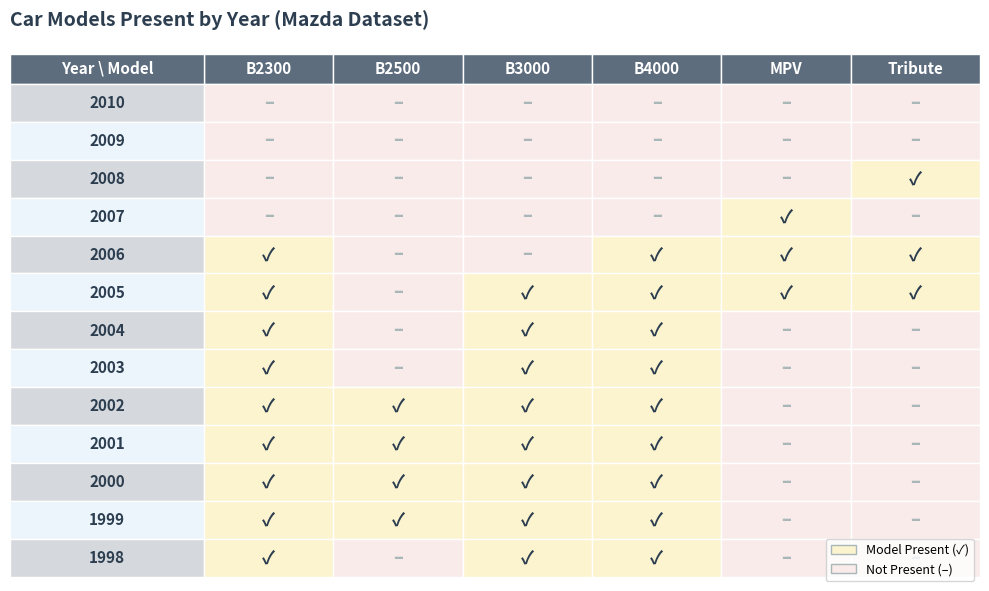

Which series has the widest spread of values?

B2300